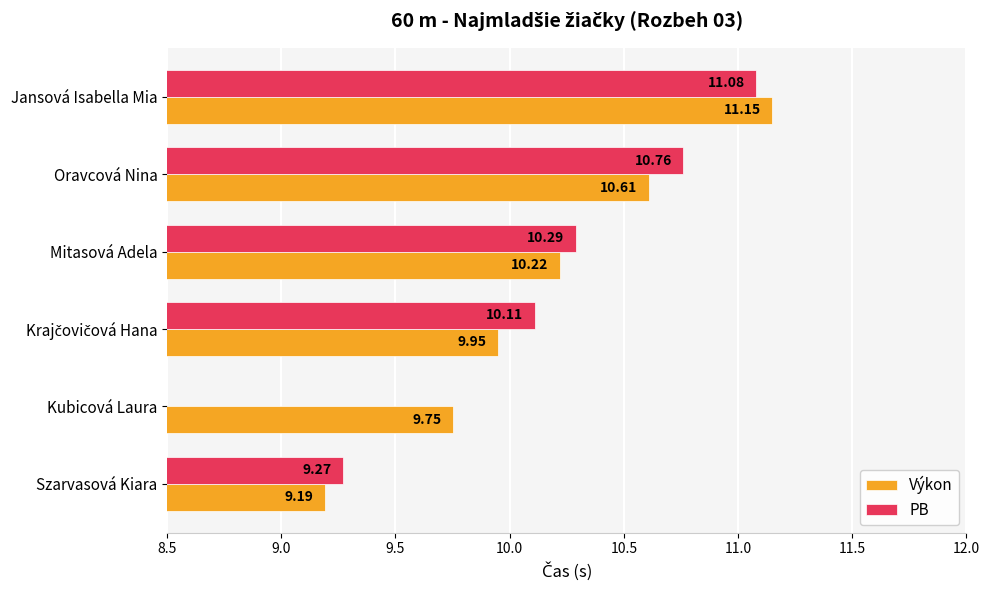

How many data points in Výkon are less than 10?

3